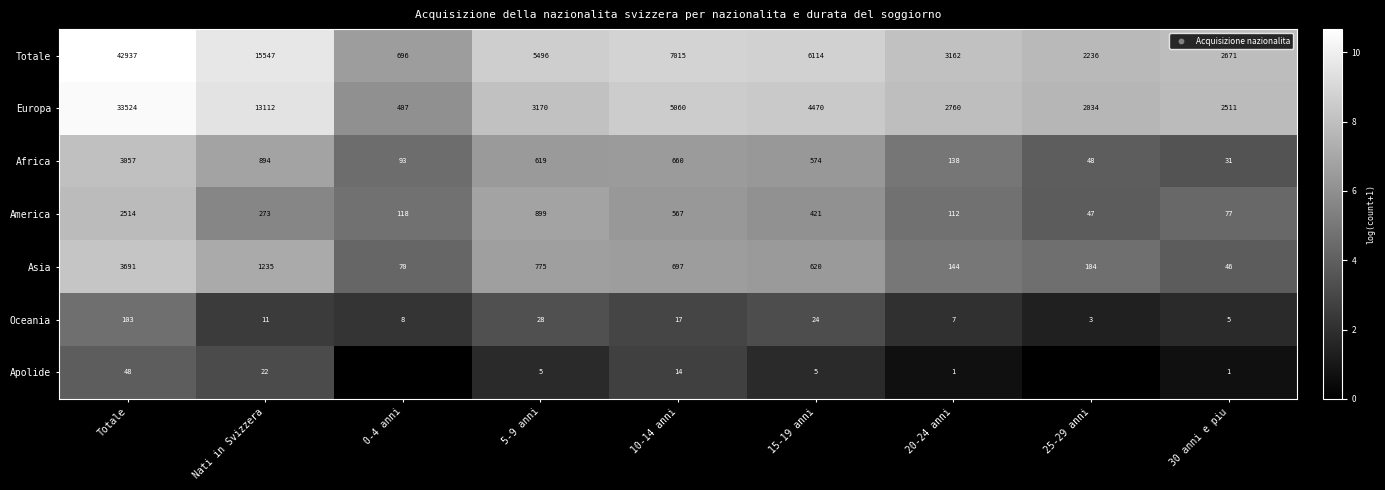

How many values in the Totale series are below 5496?

4